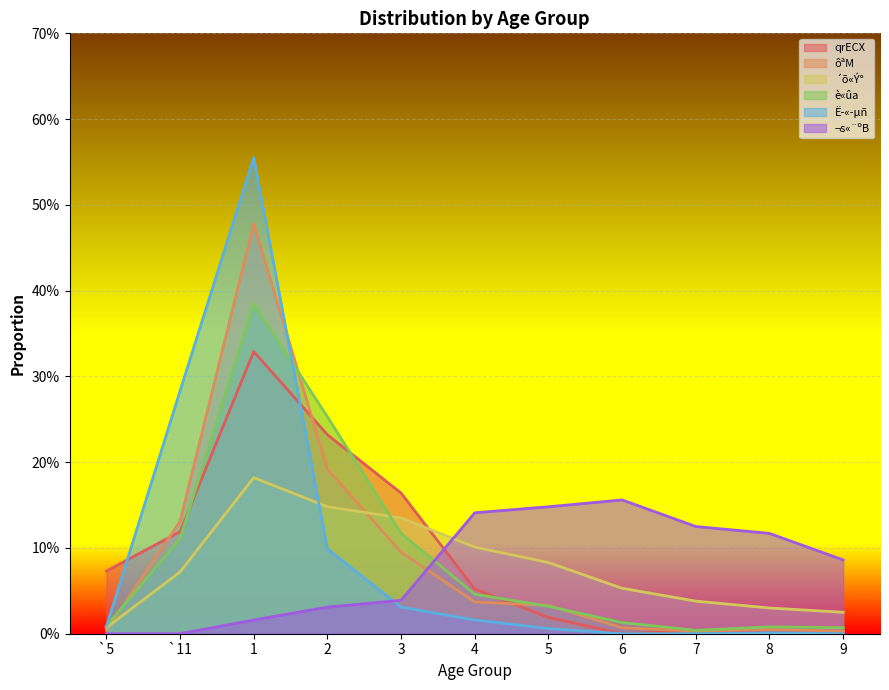

What is the maximum value shown in the chart?

0.6